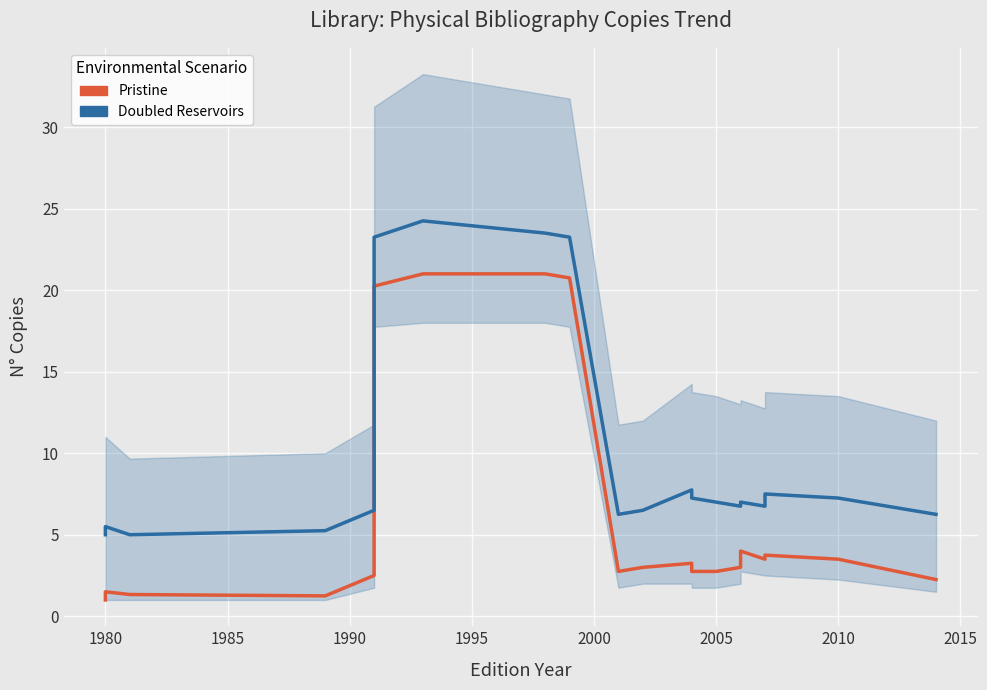

Where is the first local maximum for Pristine?

1980